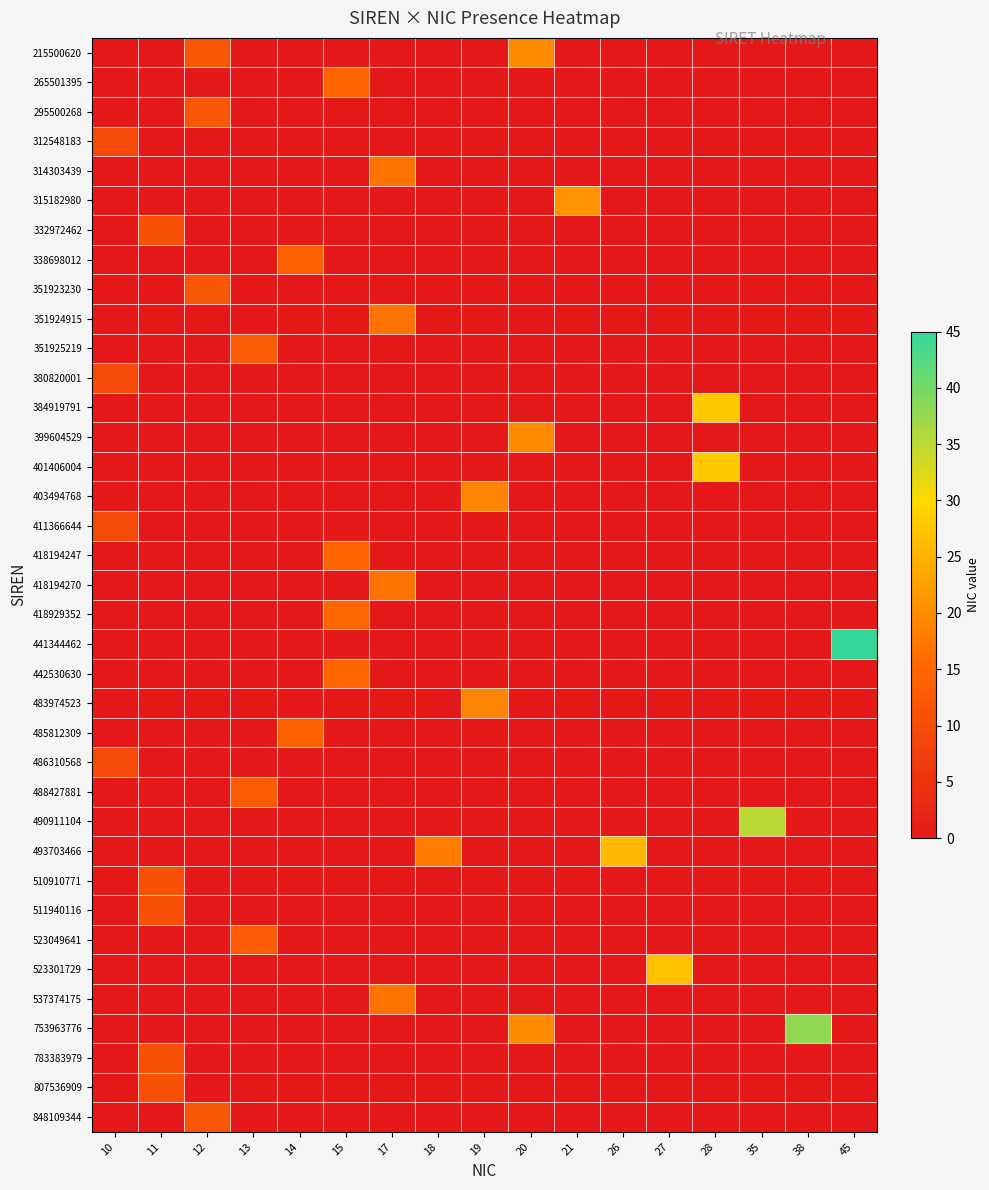

Reading left to right, list all the values displayed in this chart.

215500620: 10=0	11=0	12=12	13=0	14=0	15=0	17=0	18=0	19=0	20=20	21=0	26=0	27=0	28=0	35=0	38=0	45=0
265501395: 10=0	11=0	12=0	13=0	14=0	15=15	17=0	18=0	19=0	20=0	21=0	26=0	27=0	28=0	35=0	38=0	45=0
295500268: 10=0	11=0	12=12	13=0	14=0	15=0	17=0	18=0	19=0	20=0	21=0	26=0	27=0	28=0	35=0	38=0	45=0
312548183: 10=10	11=0	12=0	13=0	14=0	15=0	17=0	18=0	19=0	20=0	21=0	26=0	27=0	28=0	35=0	38=0	45=0
314303439: 10=0	11=0	12=0	13=0	14=0	15=0	17=17	18=0	19=0	20=0	21=0	26=0	27=0	28=0	35=0	38=0	45=0
315182980: 10=0	11=0	12=0	13=0	14=0	15=0	17=0	18=0	19=0	20=0	21=21	26=0	27=0	28=0	35=0	38=0	45=0
332972462: 10=0	11=11	12=0	13=0	14=0	15=0	17=0	18=0	19=0	20=0	21=0	26=0	27=0	28=0	35=0	38=0	45=0
338698012: 10=0	11=0	12=0	13=0	14=14	15=0	17=0	18=0	19=0	20=0	21=0	26=0	27=0	28=0	35=0	38=0	45=0
351923230: 10=0	11=0	12=12	13=0	14=0	15=0	17=0	18=0	19=0	20=0	21=0	26=0	27=0	28=0	35=0	38=0	45=0
351924915: 10=0	11=0	12=0	13=0	14=0	15=0	17=17	18=0	19=0	20=0	21=0	26=0	27=0	28=0	35=0	38=0	45=0
351925219: 10=0	11=0	12=0	13=13	14=0	15=0	17=0	18=0	19=0	20=0	21=0	26=0	27=0	28=0	35=0	38=0	45=0
380820001: 10=10	11=0	12=0	13=0	14=0	15=0	17=0	18=0	19=0	20=0	21=0	26=0	27=0	28=0	35=0	38=0	45=0
384919791: 10=0	11=0	12=0	13=0	14=0	15=0	17=0	18=0	19=0	20=0	21=0	26=0	27=0	28=28	35=0	38=0	45=0
399604529: 10=0	11=0	12=0	13=0	14=0	15=0	17=0	18=0	19=0	20=20	21=0	26=0	27=0	28=0	35=0	38=0	45=0
401406004: 10=0	11=0	12=0	13=0	14=0	15=0	17=0	18=0	19=0	20=0	21=0	26=0	27=0	28=28	35=0	38=0	45=0
403494768: 10=0	11=0	12=0	13=0	14=0	15=0	17=0	18=0	19=19	20=0	21=0	26=0	27=0	28=0	35=0	38=0	45=0
411366644: 10=10	11=0	12=0	13=0	14=0	15=0	17=0	18=0	19=0	20=0	21=0	26=0	27=0	28=0	35=0	38=0	45=0
418194247: 10=0	11=0	12=0	13=0	14=0	15=15	17=0	18=0	19=0	20=0	21=0	26=0	27=0	28=0	35=0	38=0	45=0
418194270: 10=0	11=0	12=0	13=0	14=0	15=0	17=17	18=0	19=0	20=0	21=0	26=0	27=0	28=0	35=0	38=0	45=0
418929352: 10=0	11=0	12=0	13=0	14=0	15=15	17=0	18=0	19=0	20=0	21=0	26=0	27=0	28=0	35=0	38=0	45=0
441344462: 10=0	11=0	12=0	13=0	14=0	15=0	17=0	18=0	19=0	20=0	21=0	26=0	27=0	28=0	35=0	38=0	45=45
442530630: 10=0	11=0	12=0	13=0	14=0	15=15	17=0	18=0	19=0	20=0	21=0	26=0	27=0	28=0	35=0	38=0	45=0
483974523: 10=0	11=0	12=0	13=0	14=0	15=0	17=0	18=0	19=19	20=0	21=0	26=0	27=0	28=0	35=0	38=0	45=0
485812309: 10=0	11=0	12=0	13=0	14=14	15=0	17=0	18=0	19=0	20=0	21=0	26=0	27=0	28=0	35=0	38=0	45=0
486310568: 10=10	11=0	12=0	13=0	14=0	15=0	17=0	18=0	19=0	20=0	21=0	26=0	27=0	28=0	35=0	38=0	45=0
488427881: 10=0	11=0	12=0	13=13	14=0	15=0	17=0	18=0	19=0	20=0	21=0	26=0	27=0	28=0	35=0	38=0	45=0
490911104: 10=0	11=0	12=0	13=0	14=0	15=0	17=0	18=0	19=0	20=0	21=0	26=0	27=0	28=0	35=35	38=0	45=0
493703466: 10=0	11=0	12=0	13=0	14=0	15=0	17=0	18=18	19=0	20=0	21=0	26=26	27=0	28=0	35=0	38=0	45=0
510910771: 10=0	11=11	12=0	13=0	14=0	15=0	17=0	18=0	19=0	20=0	21=0	26=0	27=0	28=0	35=0	38=0	45=0
511940116: 10=0	11=11	12=0	13=0	14=0	15=0	17=0	18=0	19=0	20=0	21=0	26=0	27=0	28=0	35=0	38=0	45=0
523049641: 10=0	11=0	12=0	13=13	14=0	15=0	17=0	18=0	19=0	20=0	21=0	26=0	27=0	28=0	35=0	38=0	45=0
523301729: 10=0	11=0	12=0	13=0	14=0	15=0	17=0	18=0	19=0	20=0	21=0	26=0	27=27	28=0	35=0	38=0	45=0
537374175: 10=0	11=0	12=0	13=0	14=0	15=0	17=17	18=0	19=0	20=0	21=0	26=0	27=0	28=0	35=0	38=0	45=0
753963776: 10=0	11=0	12=0	13=0	14=0	15=0	17=0	18=0	19=0	20=20	21=0	26=0	27=0	28=0	35=0	38=38	45=0
783383979: 10=0	11=11	12=0	13=0	14=0	15=0	17=0	18=0	19=0	20=0	21=0	26=0	27=0	28=0	35=0	38=0	45=0
807536909: 10=0	11=11	12=0	13=0	14=0	15=0	17=0	18=0	19=0	20=0	21=0	26=0	27=0	28=0	35=0	38=0	45=0
848109344: 10=0	11=0	12=12	13=0	14=0	15=0	17=0	18=0	19=0	20=0	21=0	26=0	27=0	28=0	35=0	38=0	45=0